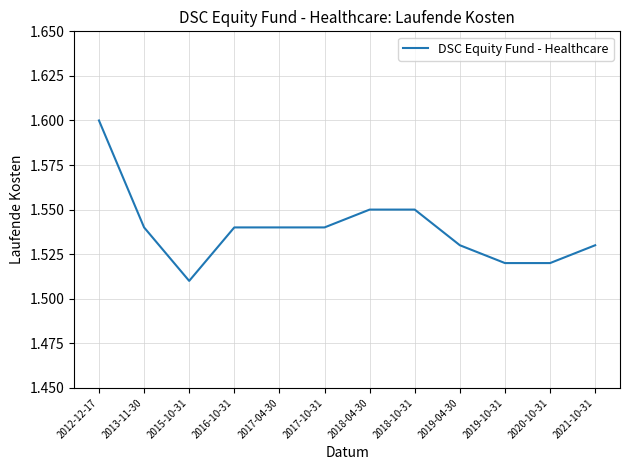

The value at 2015-10-31 is 0.5. True or false?

False